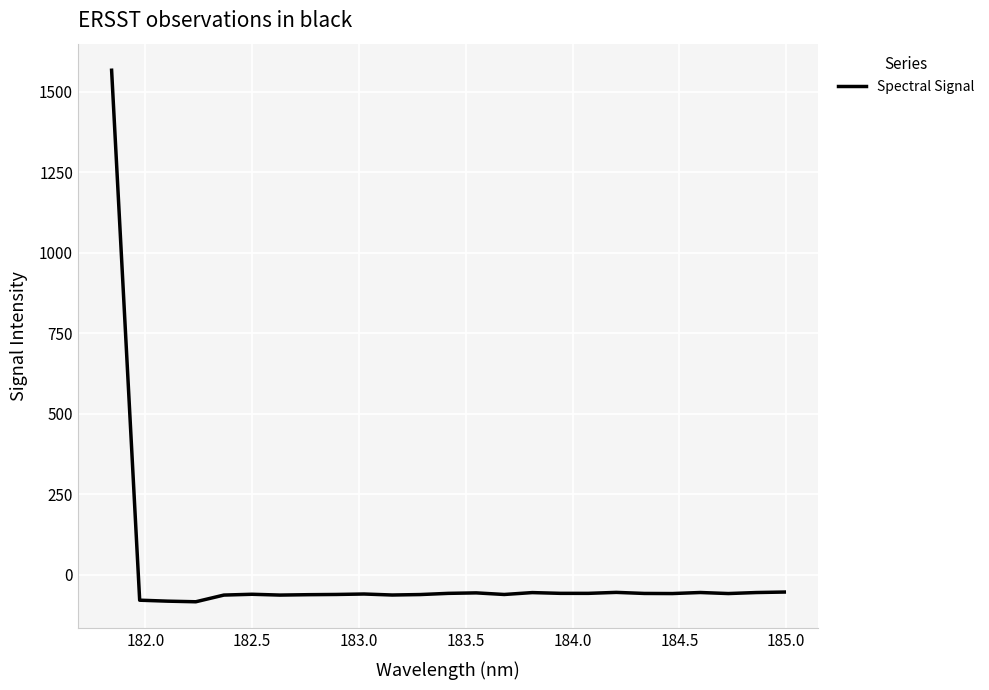

What is the minimum value shown in the chart?

-84.2